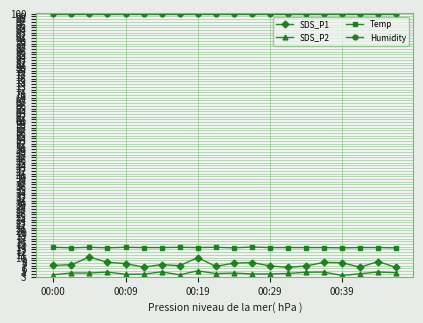

What is the difference between the second highest and second lowest values in the SDS_P1 series?

3.6